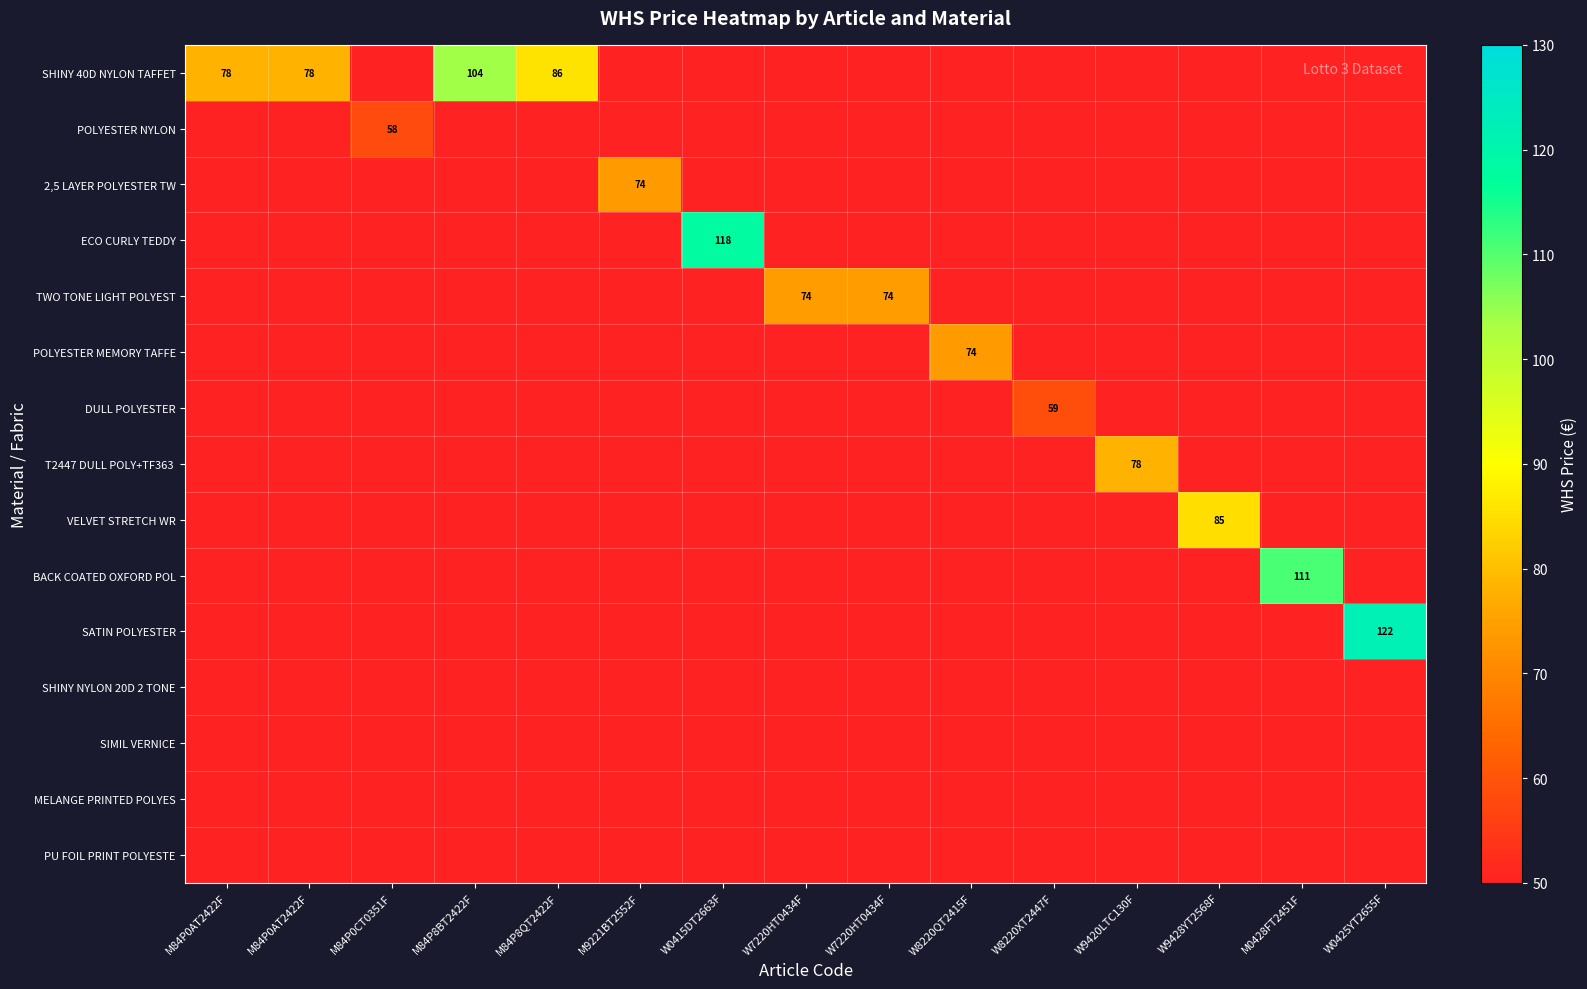

What is the total value across all series at W0415DT2663F?

118.1